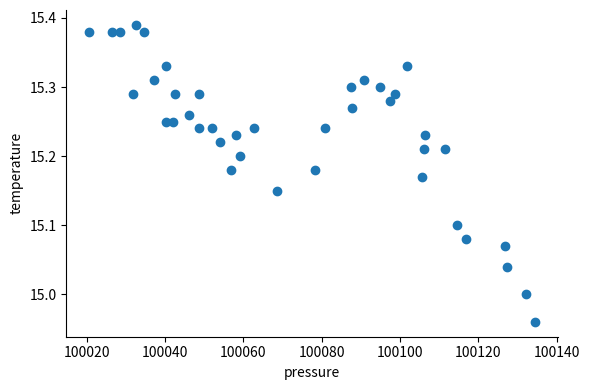

What is the range of X values (max minus min)?

114.0